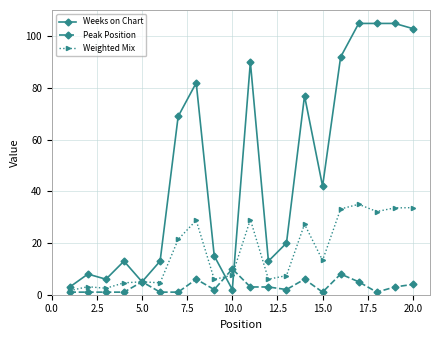

What is the difference between the maximum and minimum values in the Peak Position series?

9.0